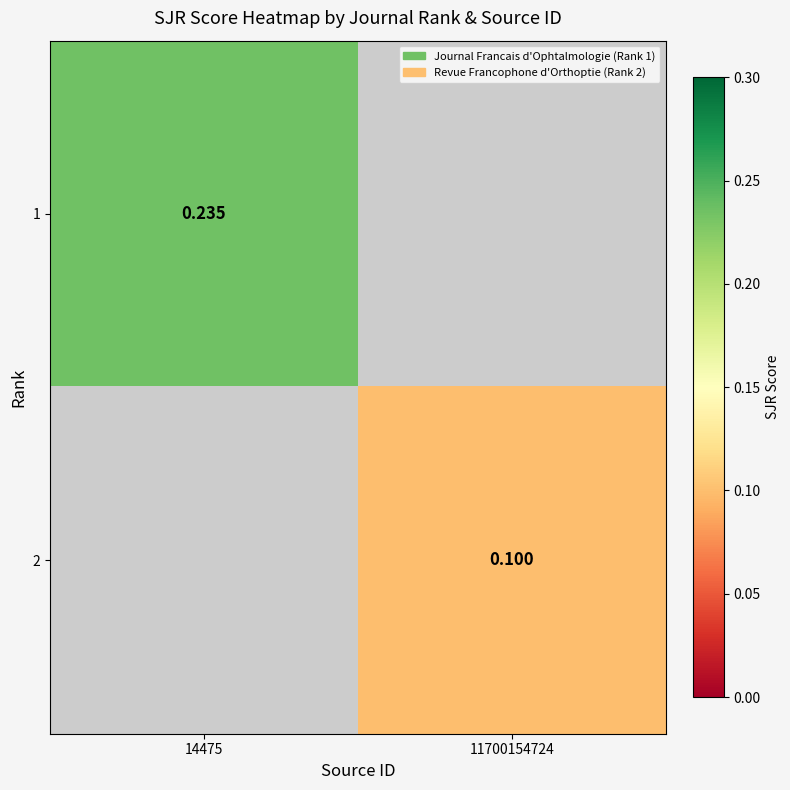

At which label does 2 first exceed 0?

11700154724